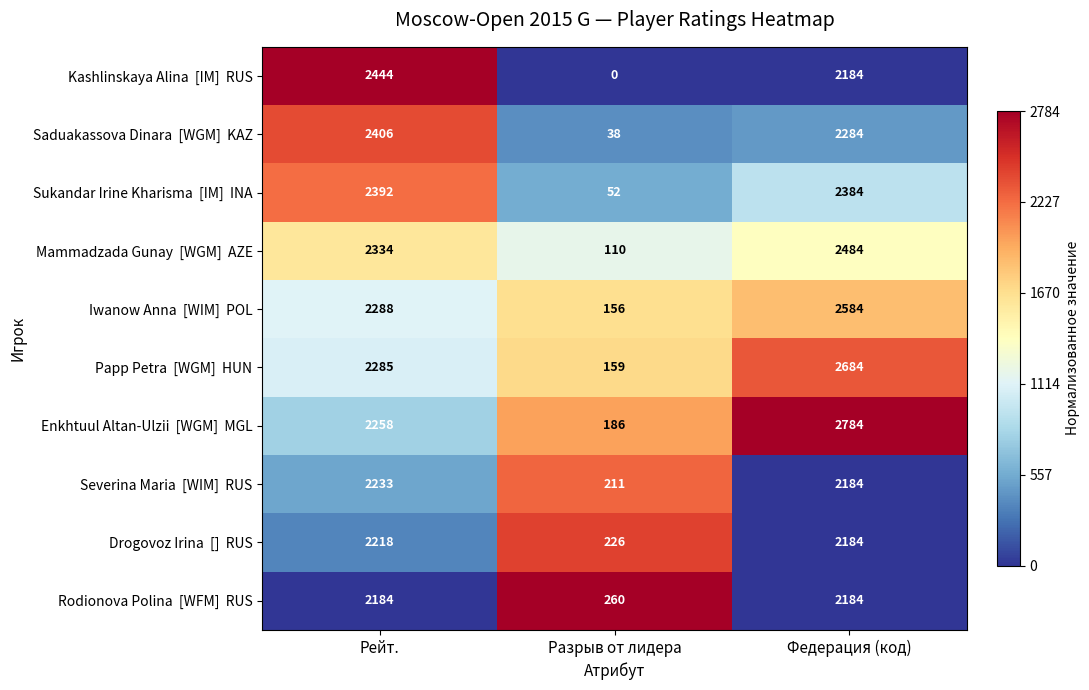

What is the greatest value displayed?

2784